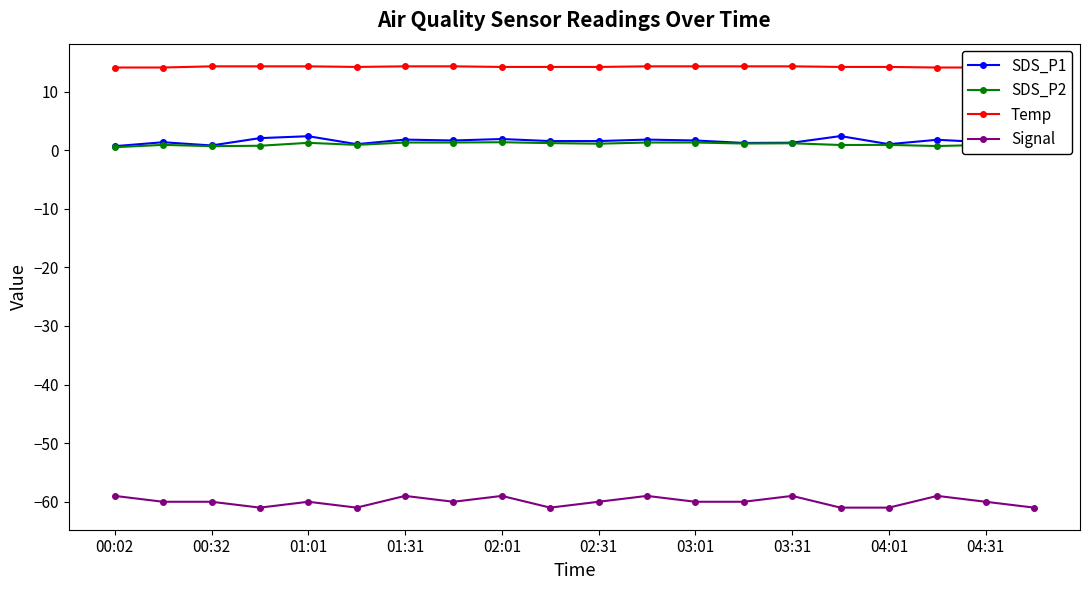

In SDS_P1, how many points are higher than both neighbors (excluding endpoints)?

7